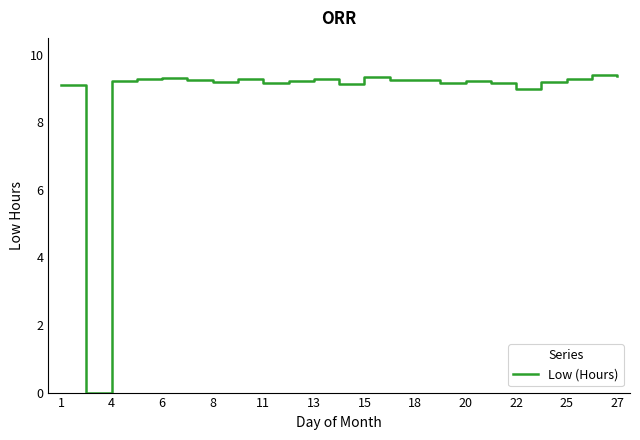

What is the maximum value shown in the chart?

9.4